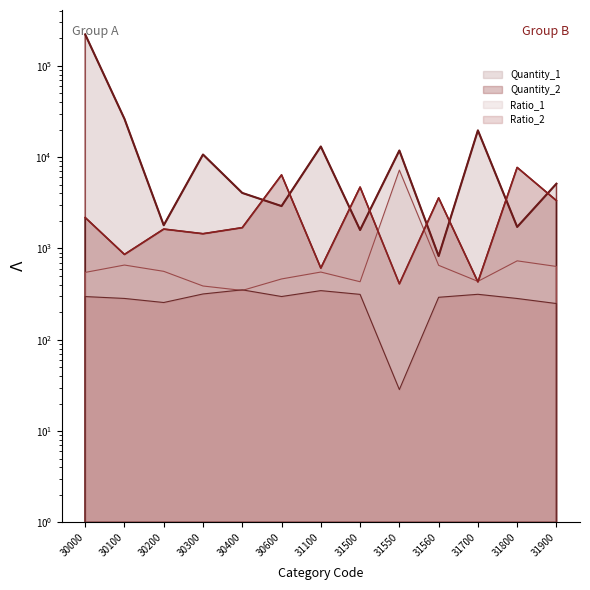

What is the sum of all Quantity_1 values?

320106